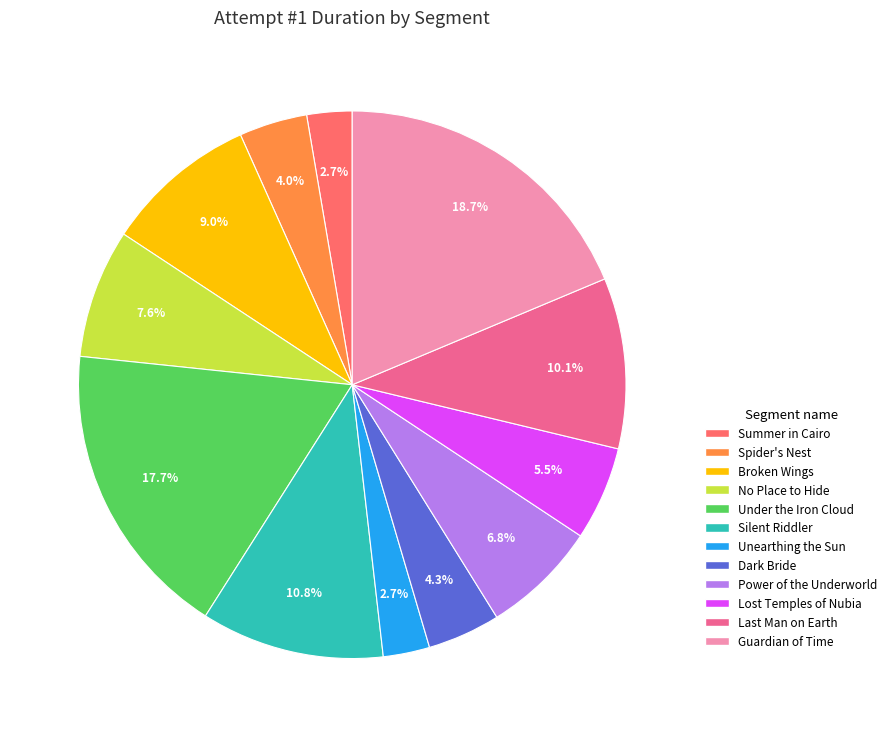

What percentage is the Power of the Underworld slice, to the nearest percent?

7%